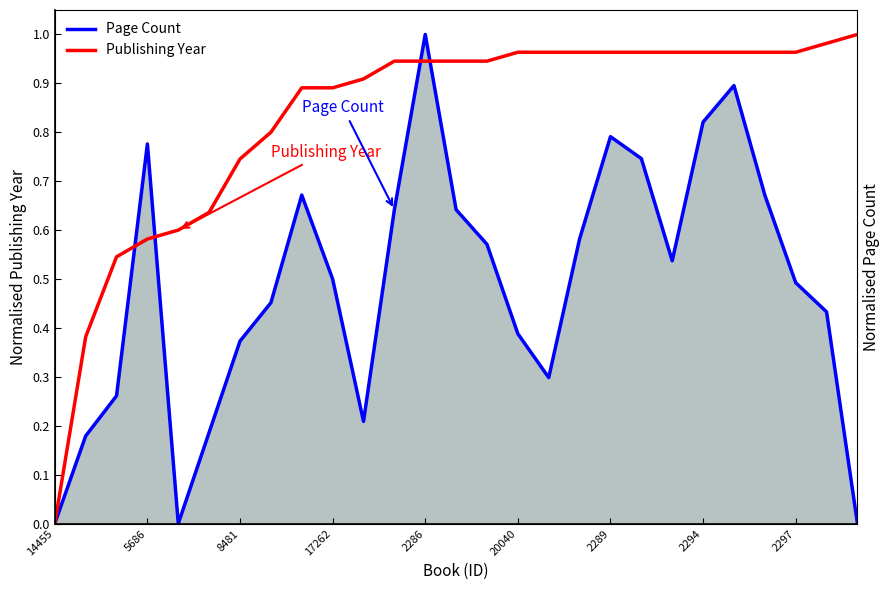

Which series has the largest total across all categories?

Publishing Year